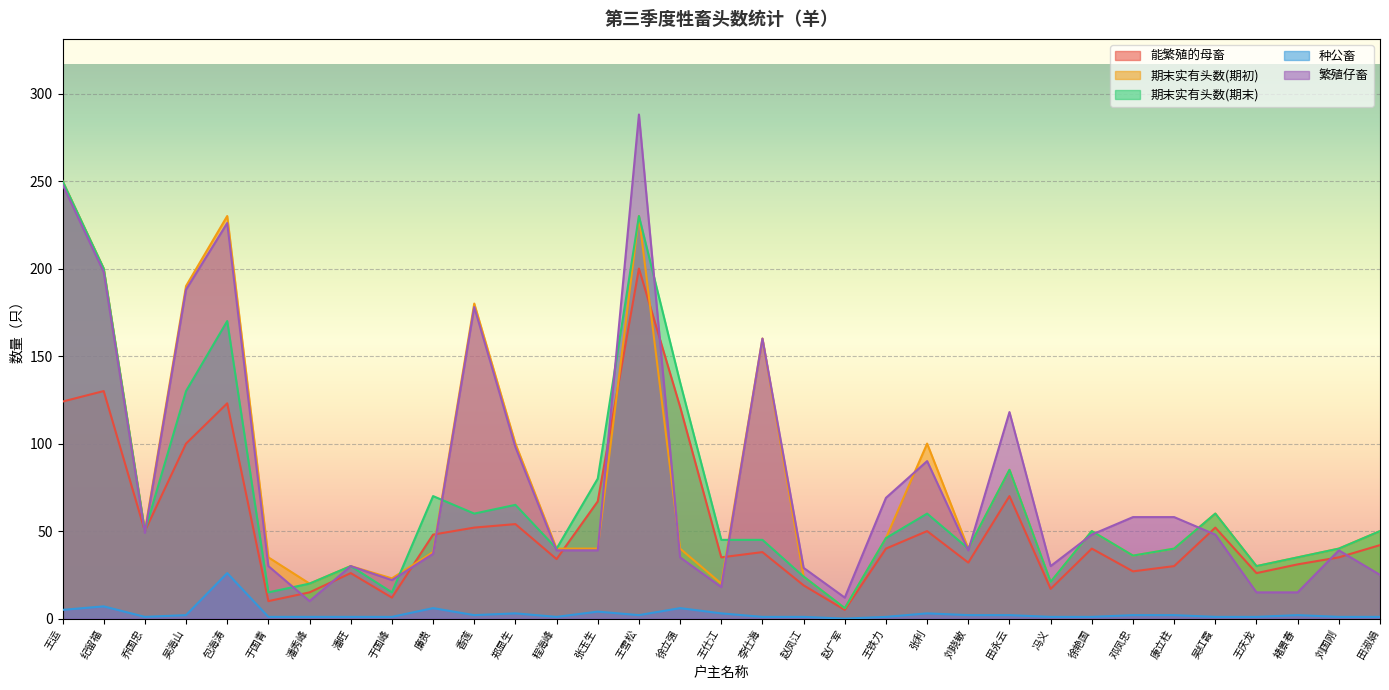

At which category is the sum across all series the highest?

王雪松